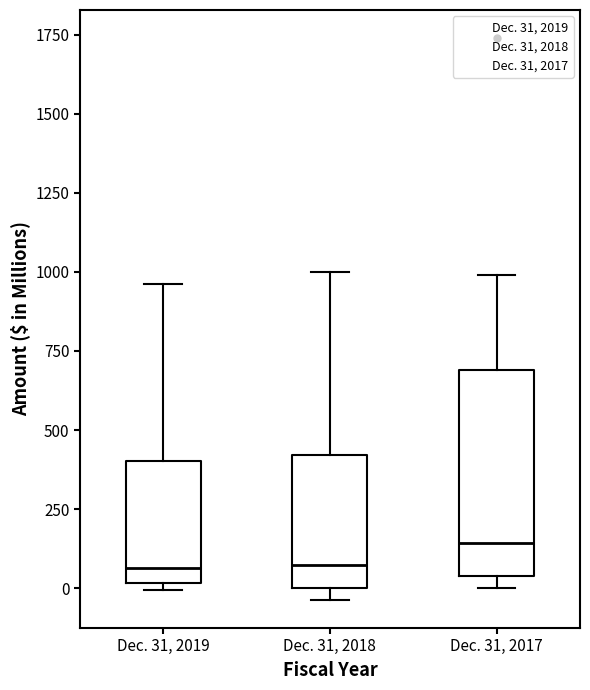

Reading left to right, read every box against the y-axis: the position of its median line, the range the box covers, and the ends of its whiskers. The values are not printed on the chart, so give them approximately, as read against the axis.

Dec. 31, 2019: median 50, box 0 to 400, whiskers 0 (just below the box's lower edge) to 950
Dec. 31, 2018: median 50, box 0 to 400, whiskers -50 to 1000
Dec. 31, 2017: median 150, box 50 to 700, whiskers 0 to 1000